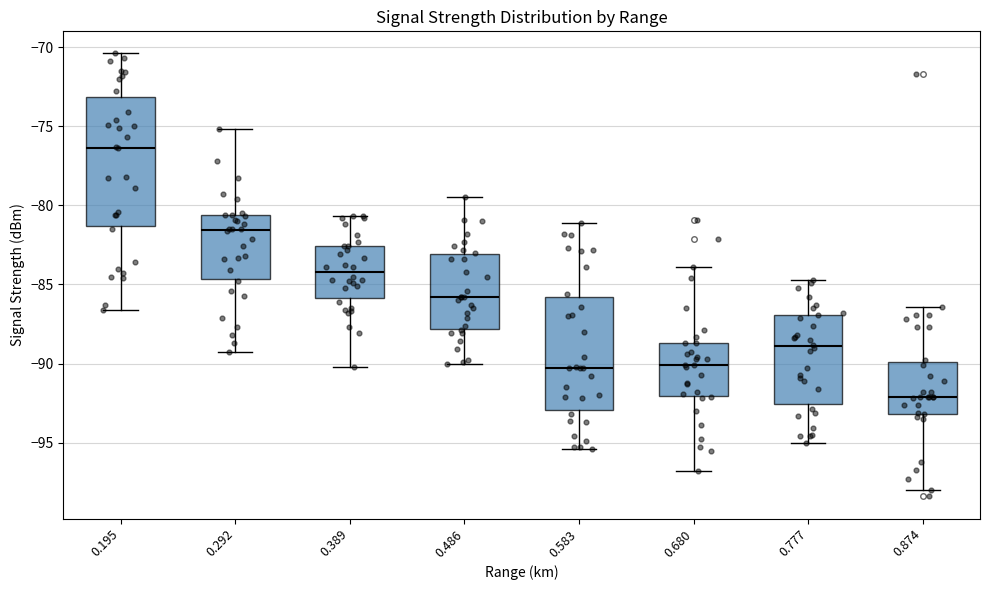

Where is the upper edge of the box at x = 0.486 on the y-axis? The values are not printed on the chart, so give them approximately, as read against the axis.

-83.0